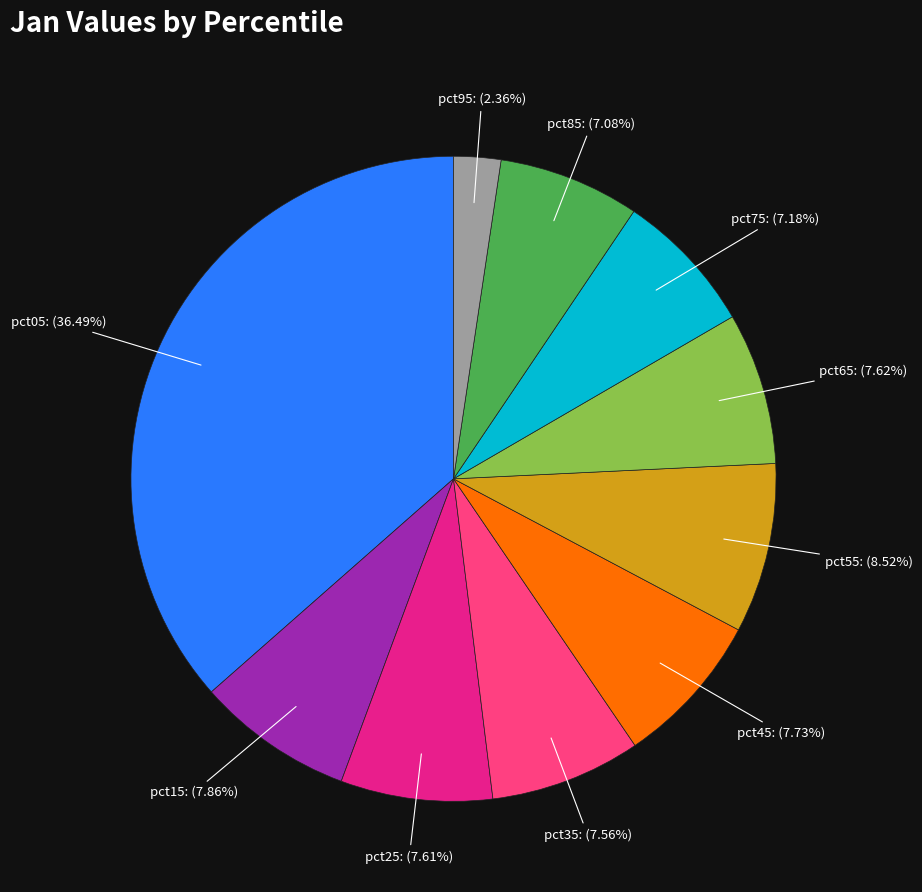

Is there a majority slice in this chart?

No